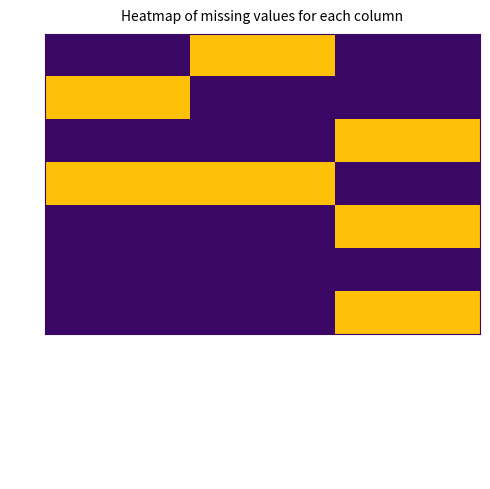

Rank the series at North American Association for Environ. from highest to lowest value.

2008, 2012, 2009, 2010, 2018, 2022, 2023